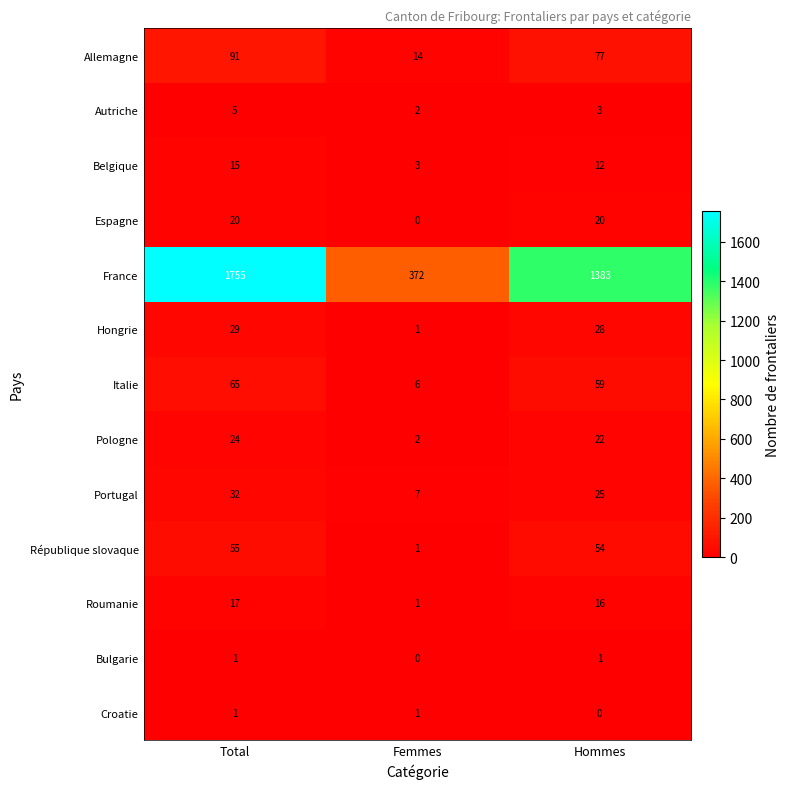

Which series has the largest total across all categories?

France